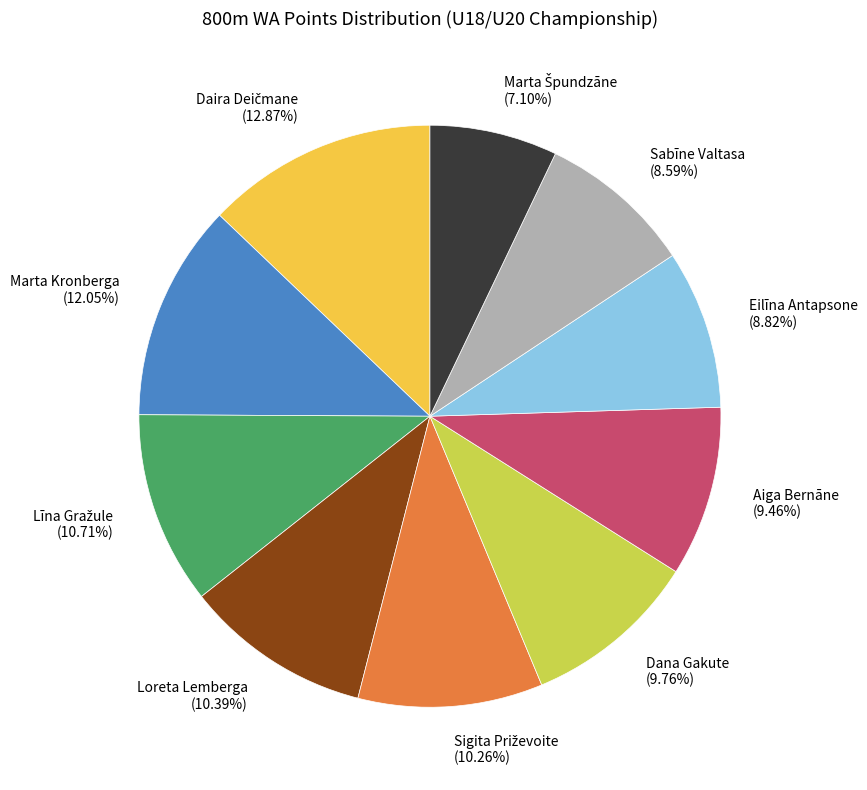

Between Marta Kronberga (12.05%) and Eilīna Antapsone (8.82%), which is larger?

Marta Kronberga (12.05%)